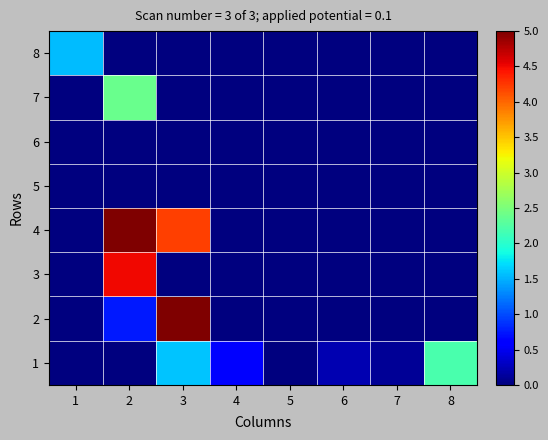

Between 6 and 3, which is larger?

3